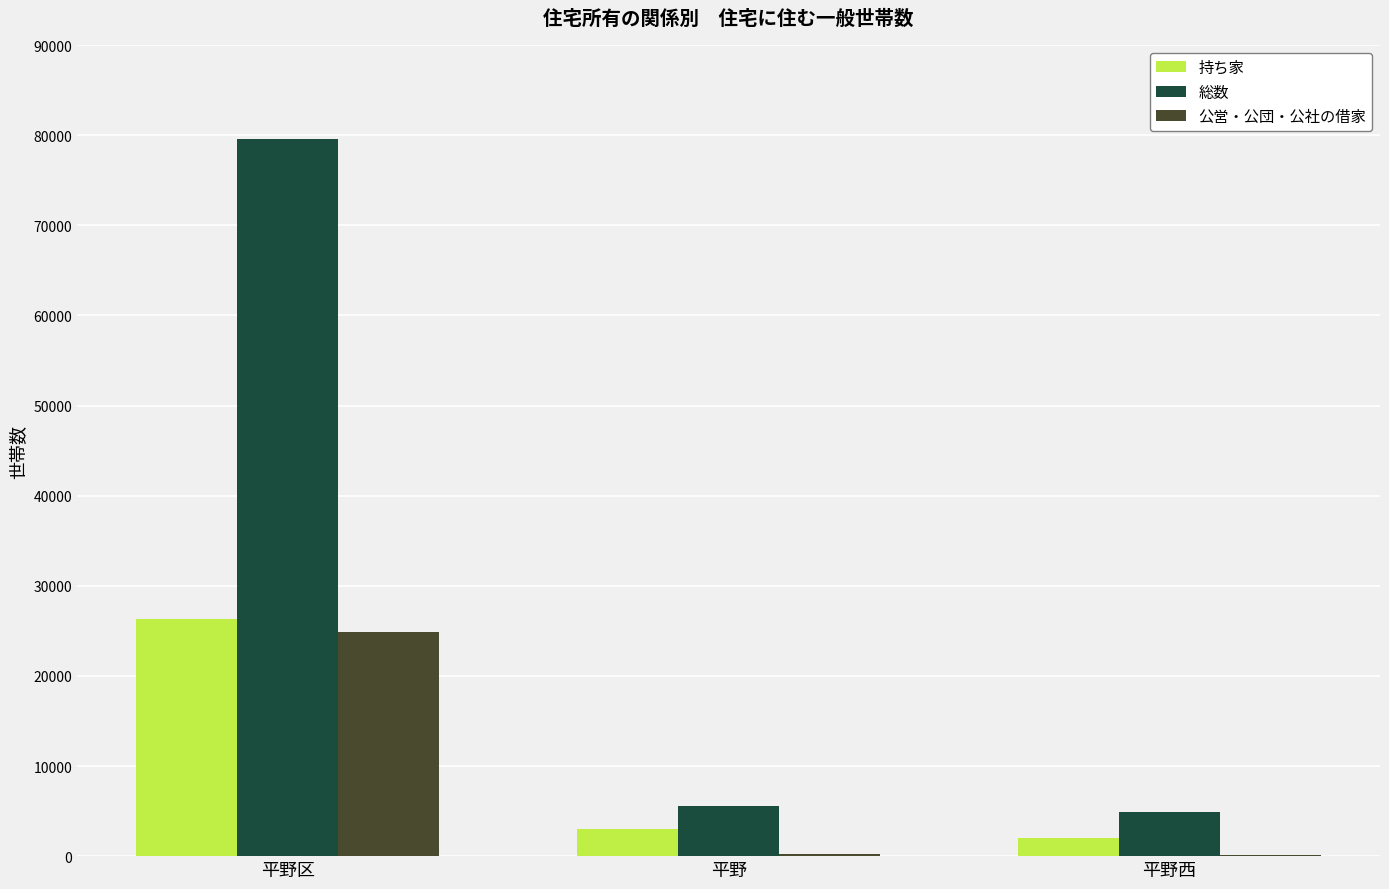

Read the 公営・公団・公社の借家 value at 平野西, to the nearest 50.

150